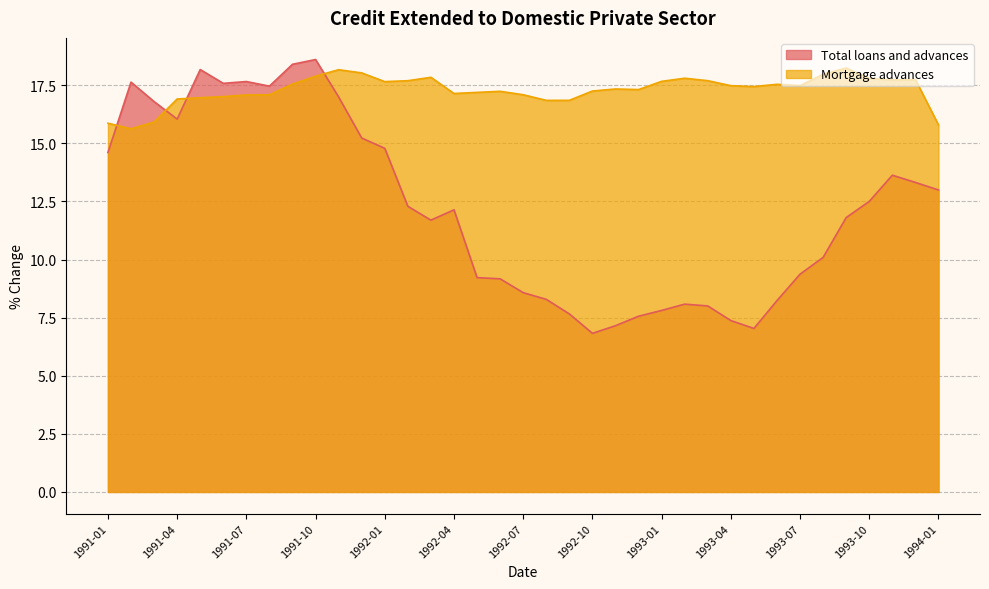

What are all the series names shown in the legend?

Total loans and advances, Mortgage advances